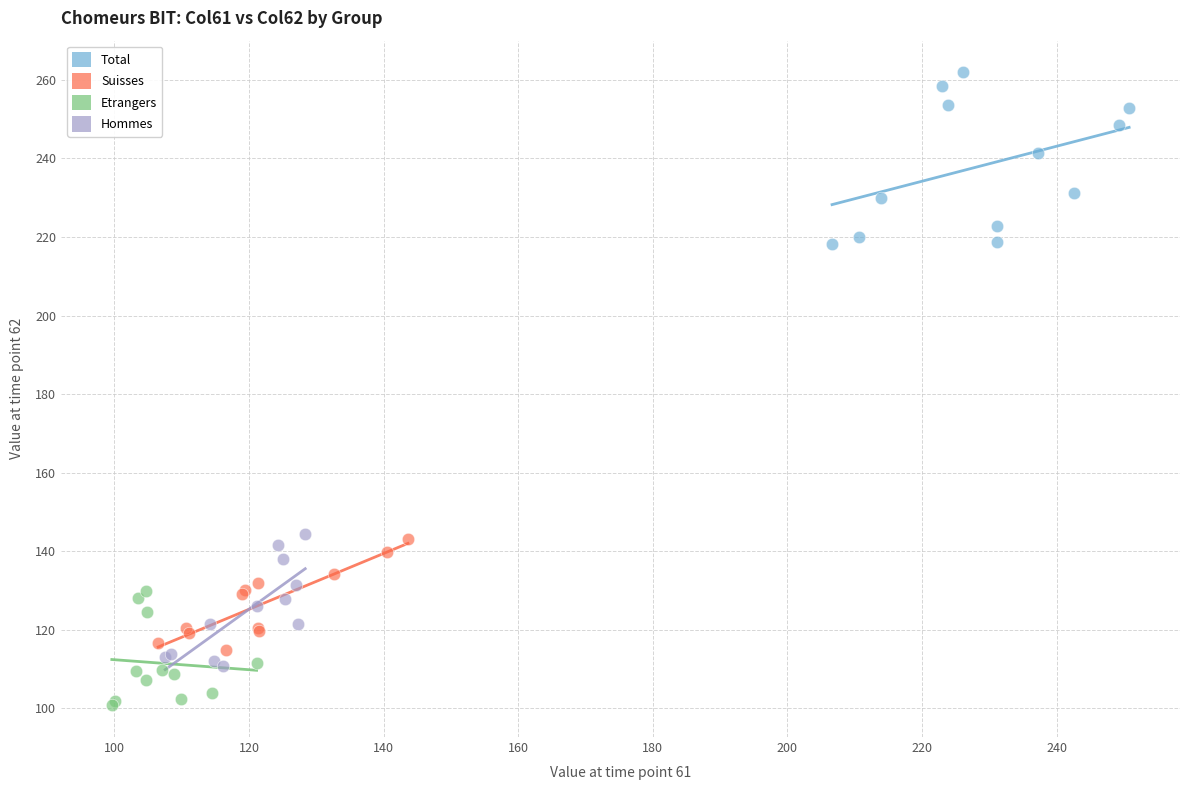

Which series reaches the maximum Y coordinate?

Total